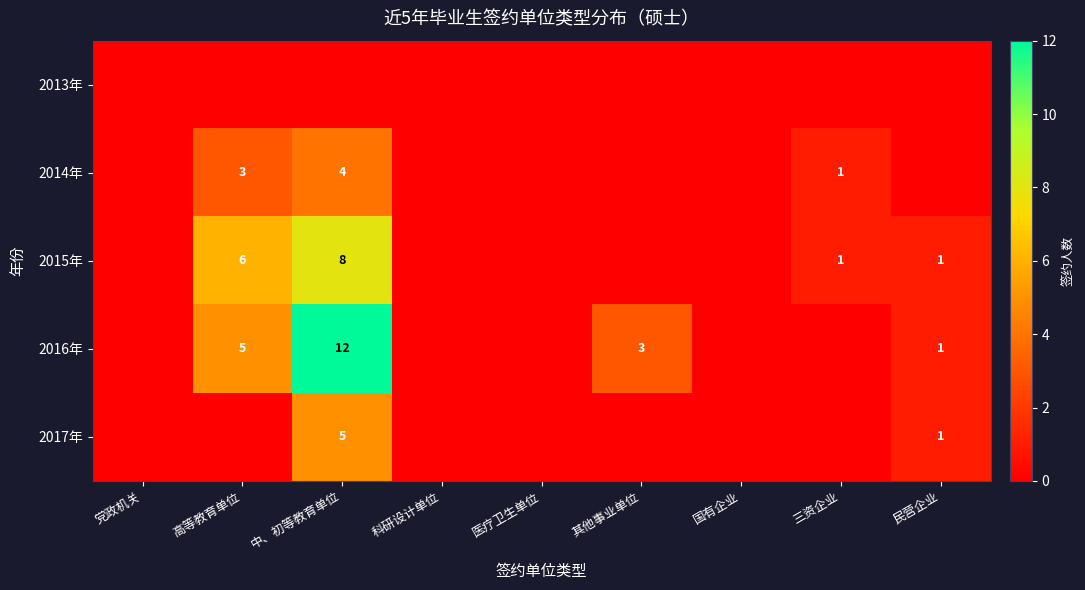

The value of 2014年 at 高等教育单位 is 5. True or false?

False